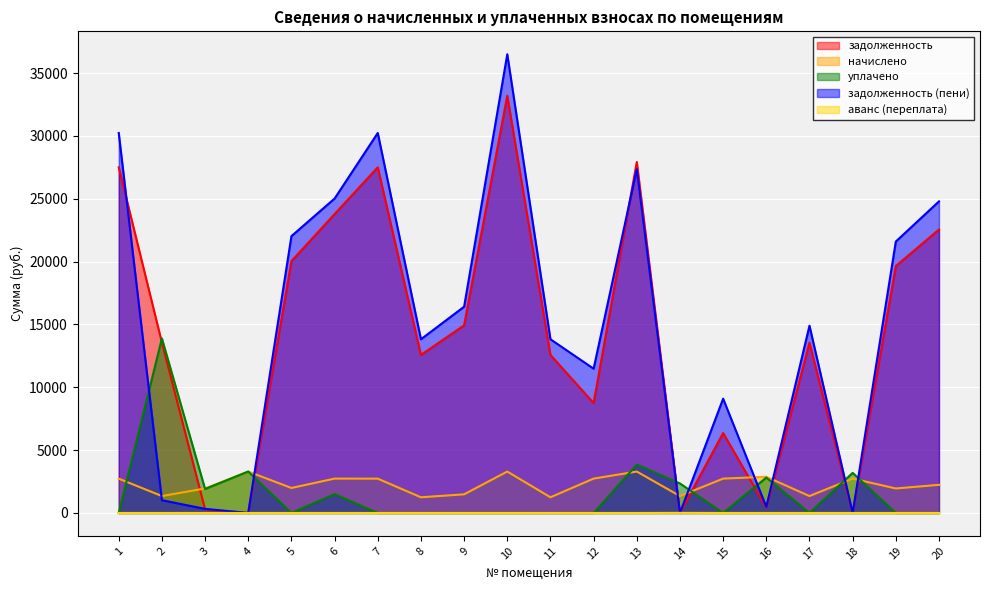

How many lines are shown in the chart?

5